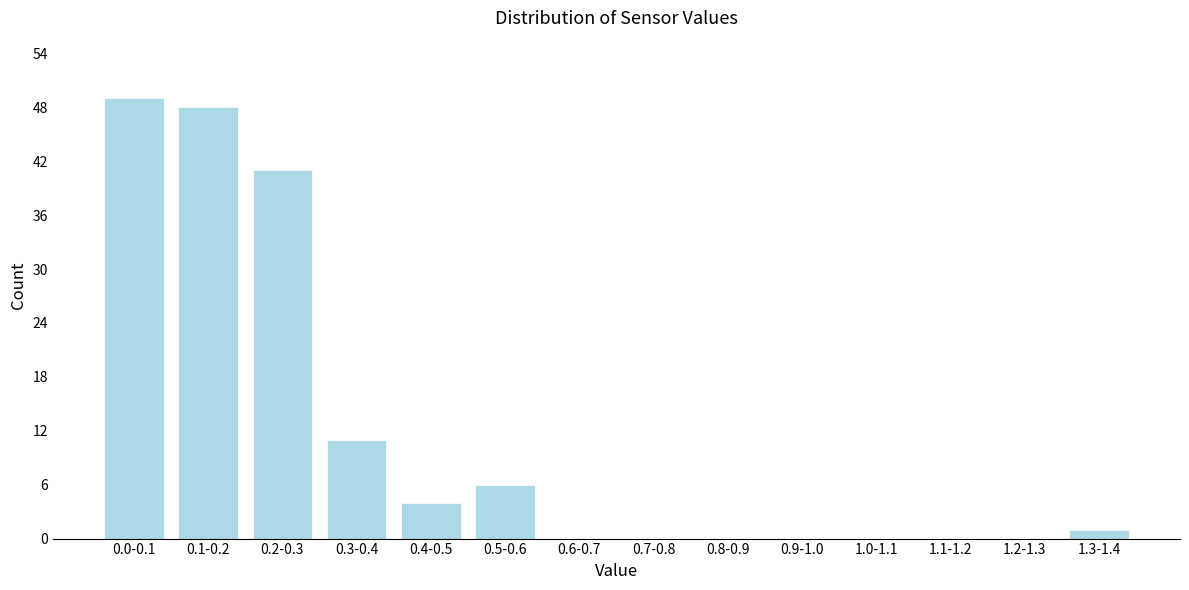

Reading left to right, what are all the values shown in this chart?

0.0-0.1=49	0.1-0.2=48	0.2-0.3=41	0.3-0.4=11	0.4-0.5=4	0.5-0.6=6	0.6-0.7=0	0.7-0.8=0	0.8-0.9=0	0.9-1.0=0	1.0-1.1=0	1.1-1.2=0	1.2-1.3=0	1.3-1.4=1